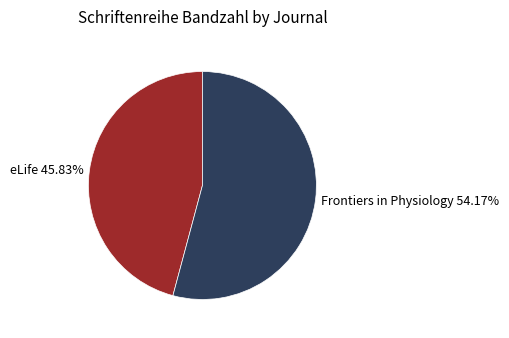

Which has a higher value, Frontiers in Physiology or eLife?

Frontiers in Physiology